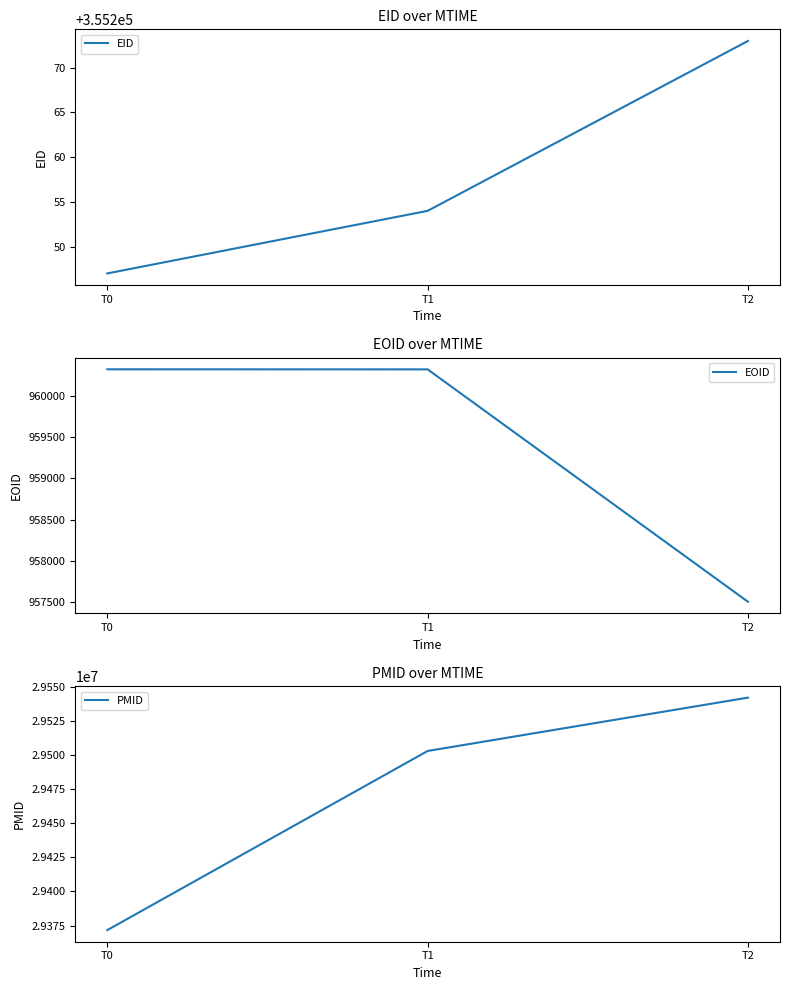

How many values in the PMID series are below 29503091?

1